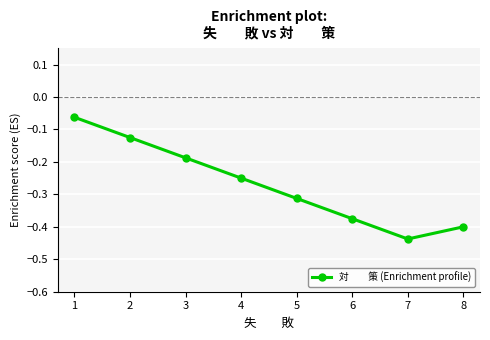

The chart shows a value of -0.4 at 8. True or false?

True